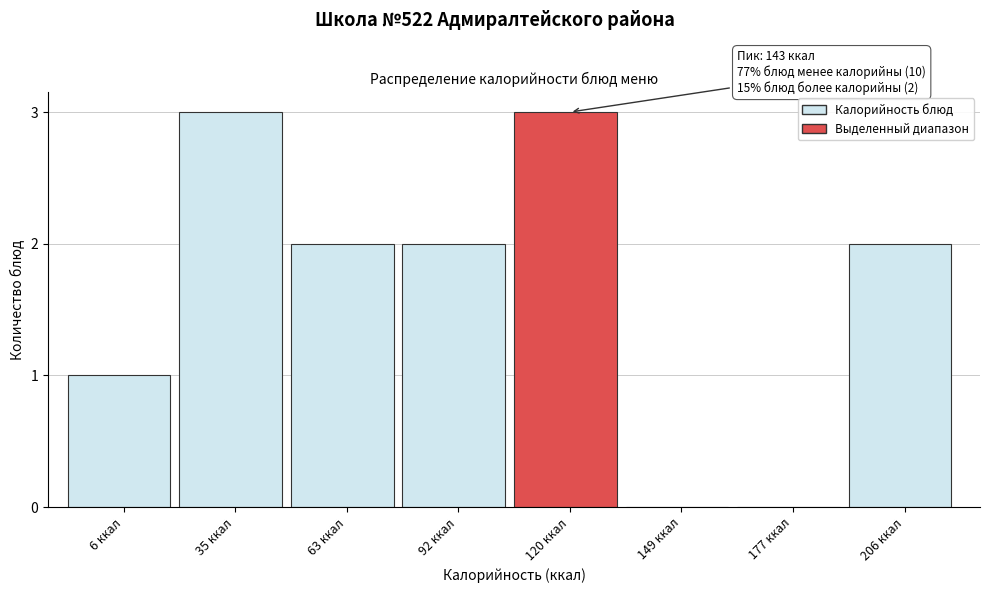

Reading right to left, list all the values displayed in this chart.

206 ккал=2	177 ккал=0	149 ккал=0	120 ккал=3	92 ккал=2	63 ккал=2	35 ккал=3	6 ккал=1